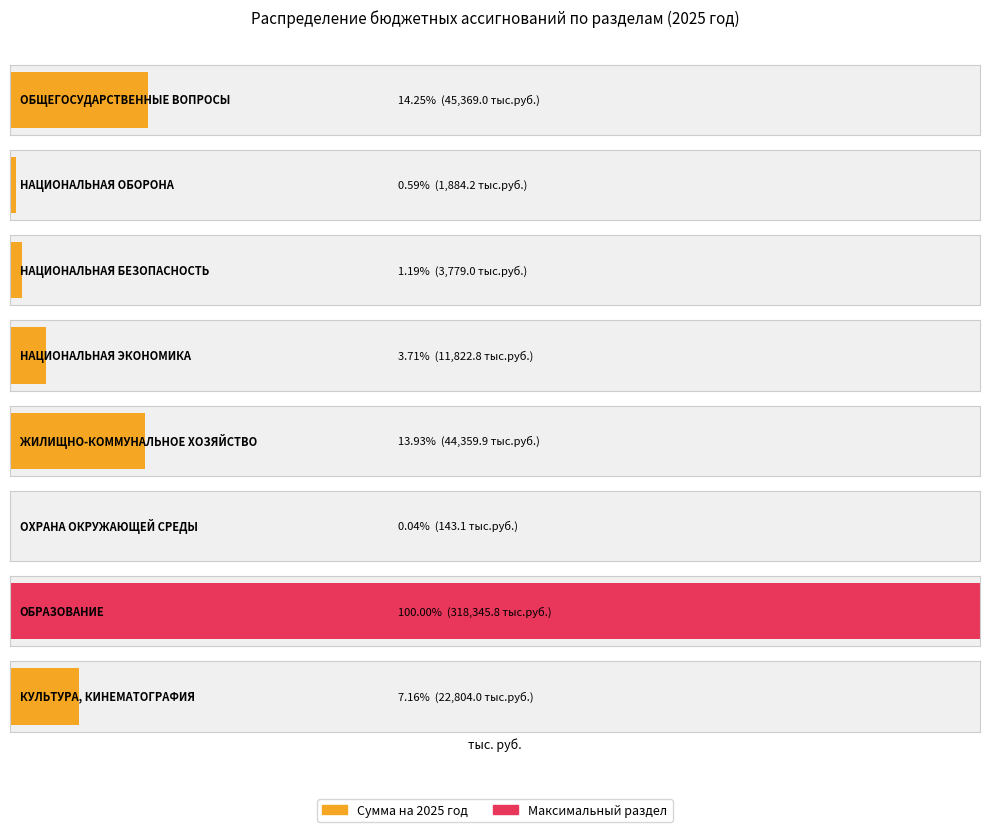

Are the bars grouped side by side (vs. stacked)?

No